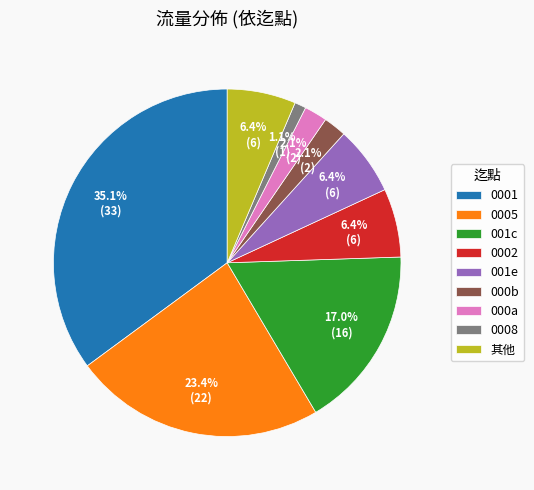

Does 000a account for over 50% of the chart?

No